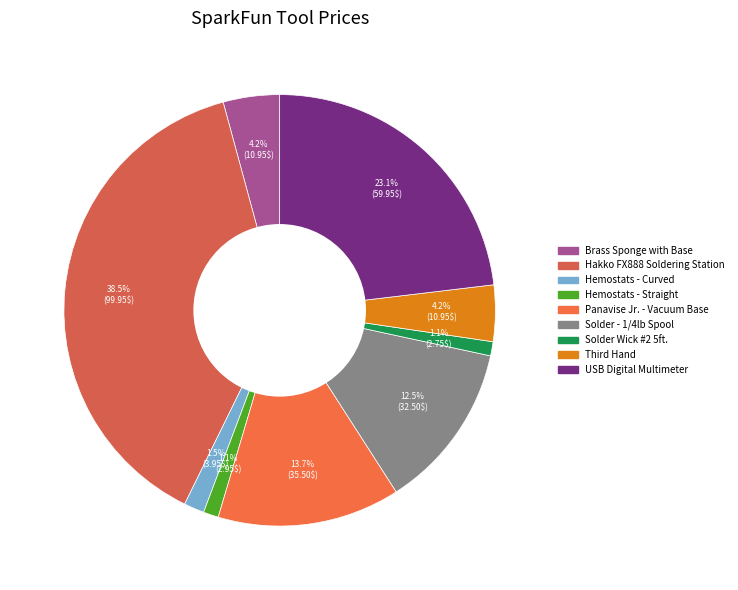

What is the largest slice in the pie chart?

Hakko FX888 Soldering Station